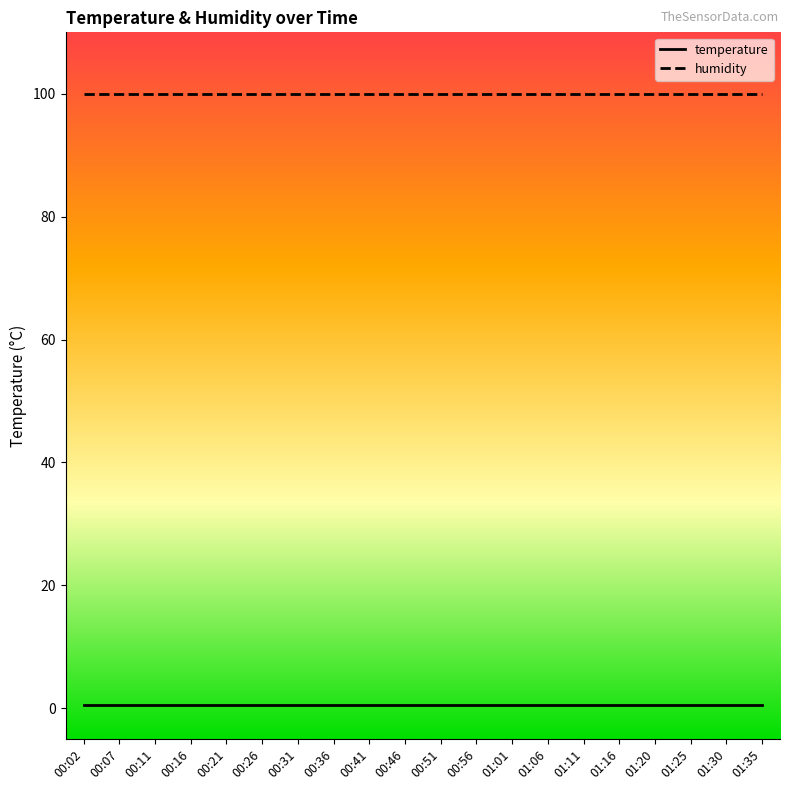

True or false: temperature and humidity cross at least once.

False